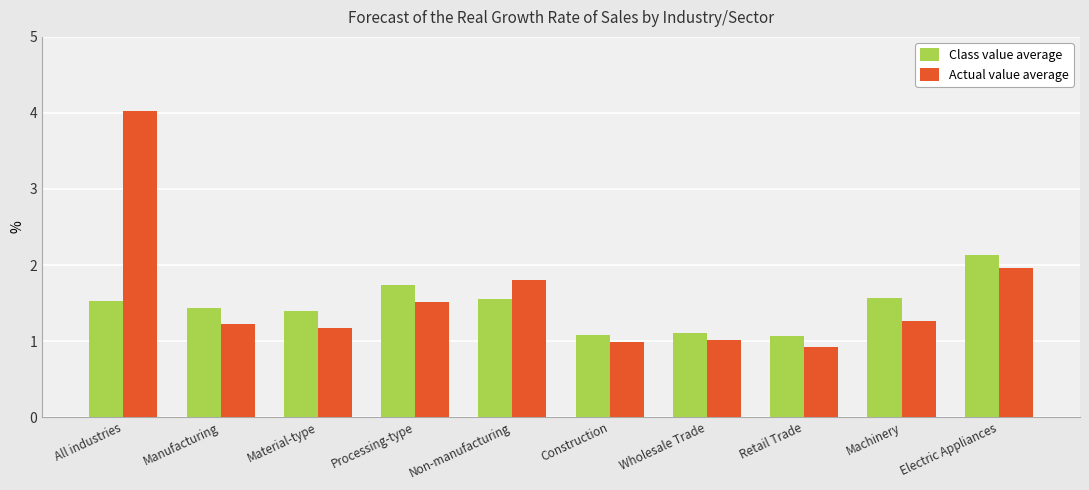

Rank the series at All industries from lowest to highest value.

Class value average, Actual value average